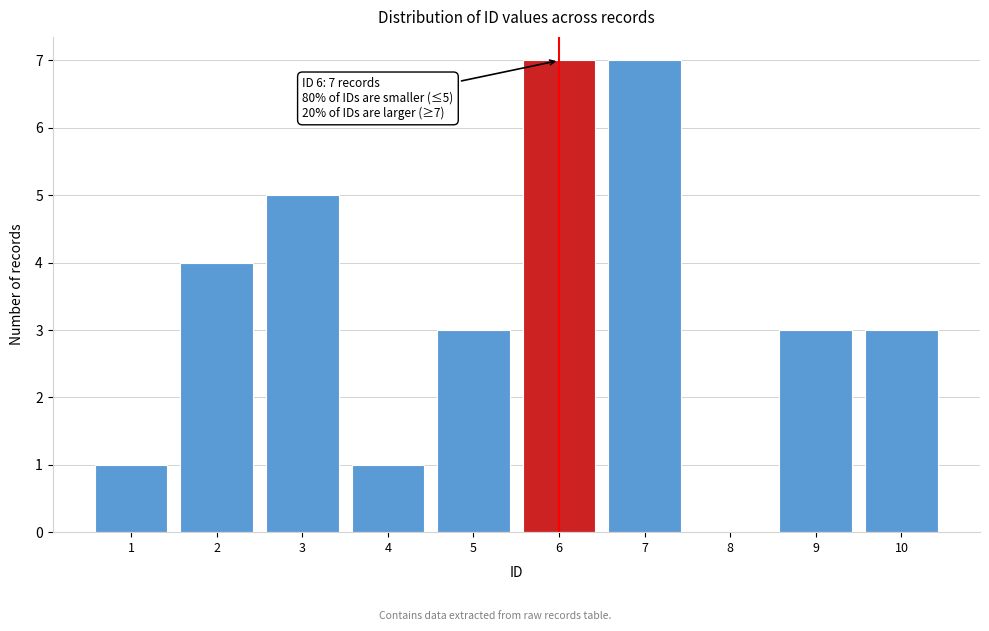

Reading left to right, what are all the values shown in this chart?

1=1	2=4	3=5	4=1	5=3	6=7	7=7	8=0	9=3	10=3